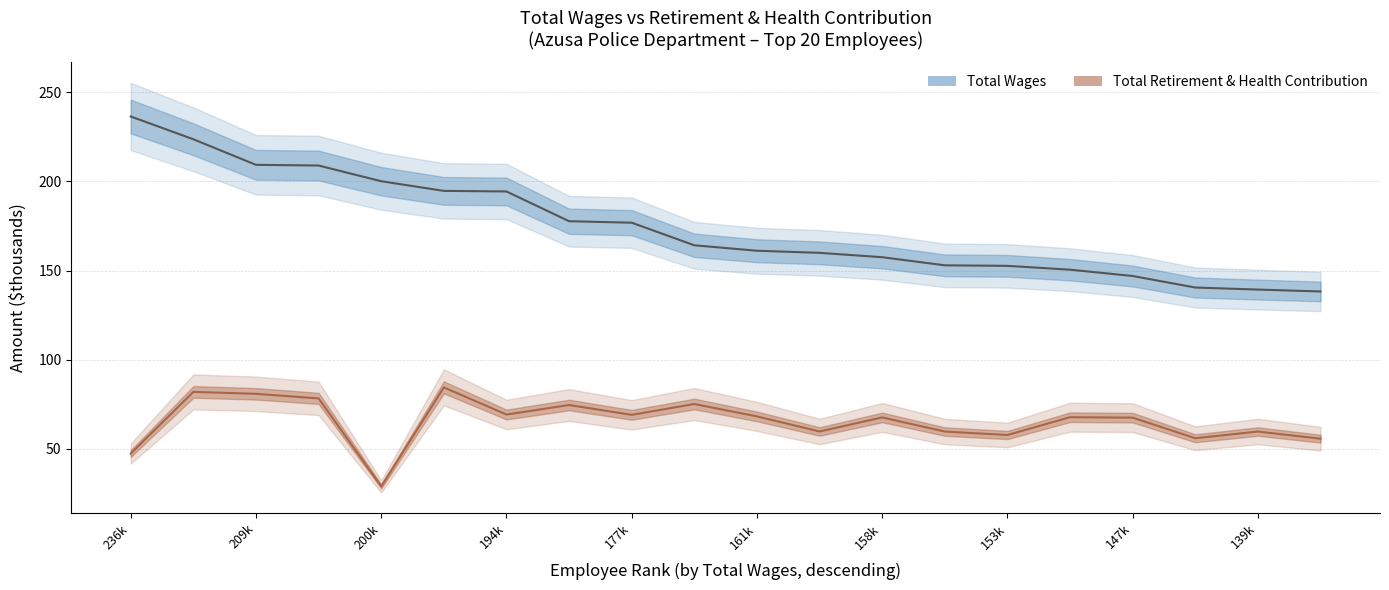

Which category has the highest value across all series?

236k